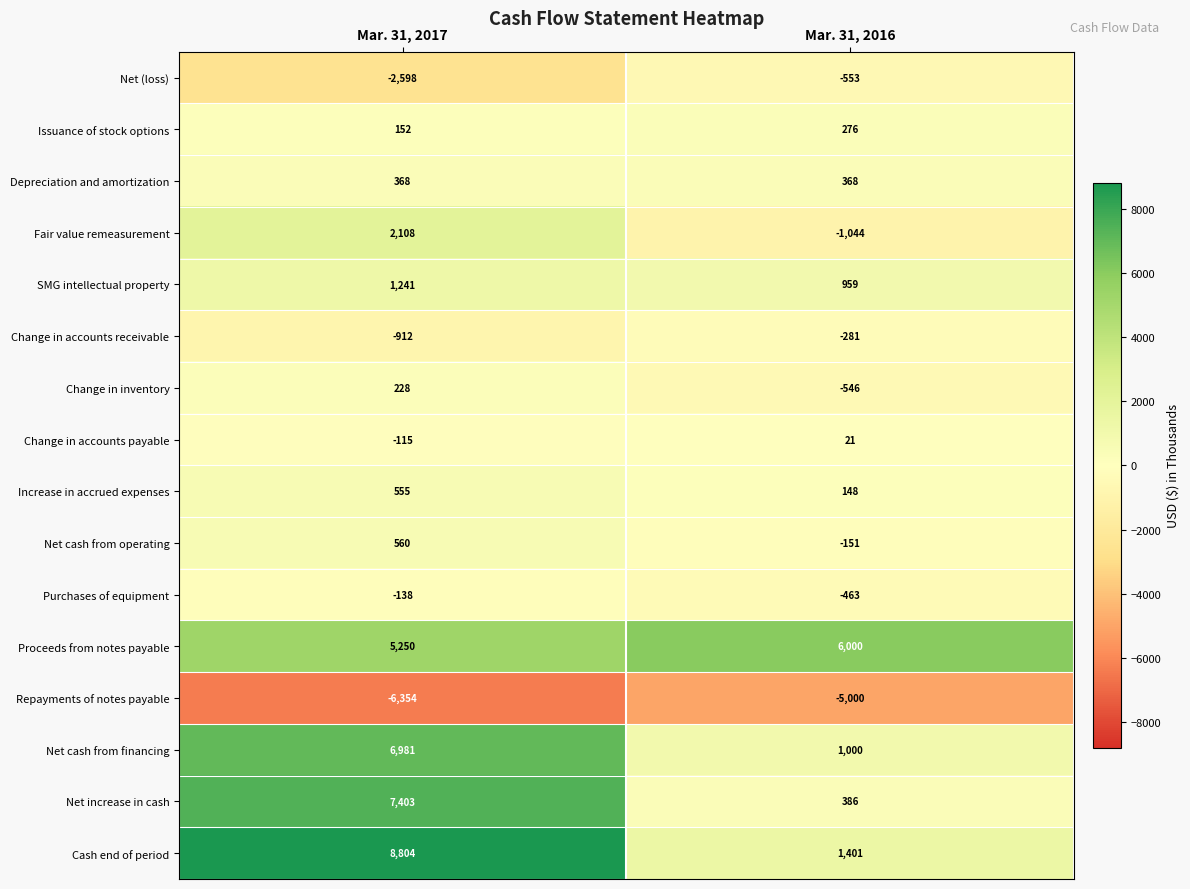

What is the maximum value shown in the chart?

8804